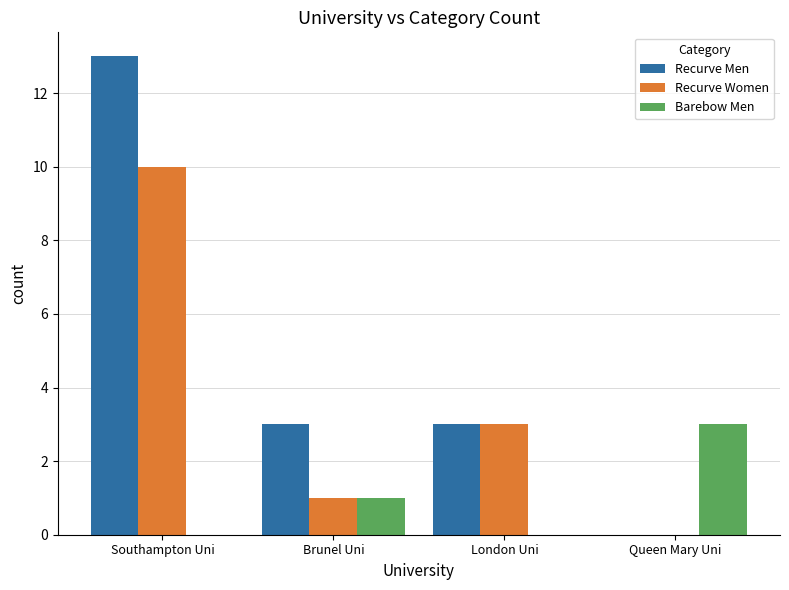

At which category is the sum across all series the highest?

Southampton Uni